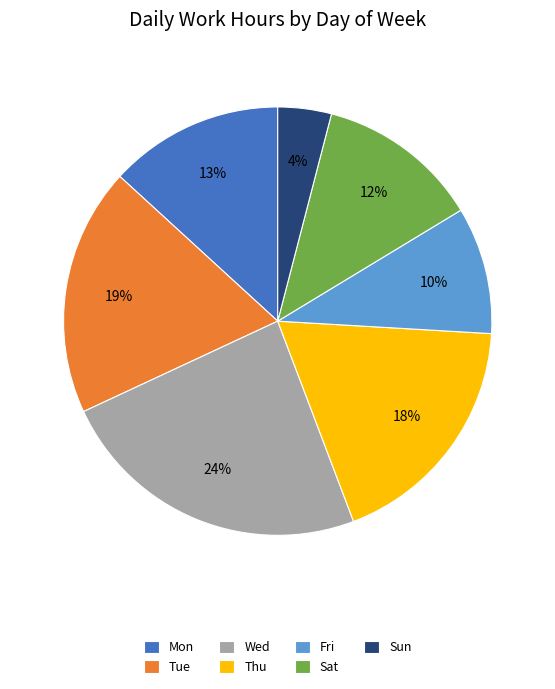

Is there a majority slice in this chart?

No